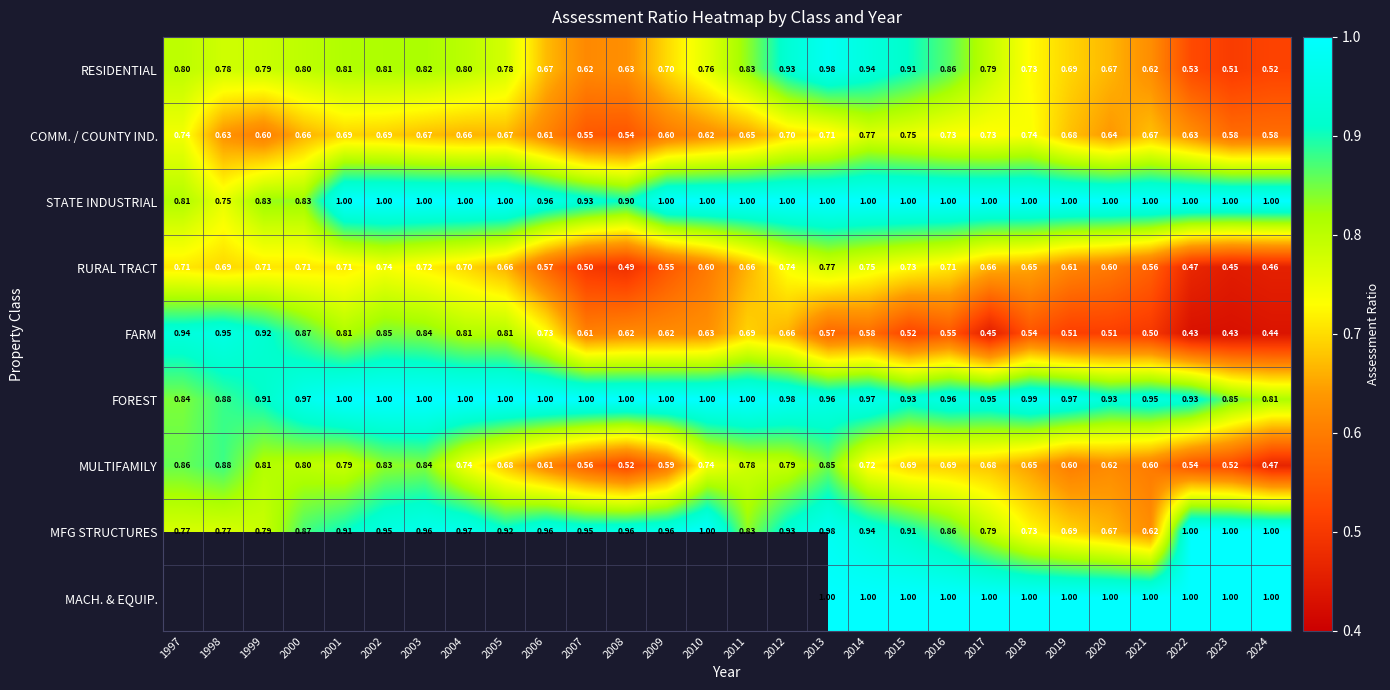

Is the value of FOREST at 2008 greater than the value of FARM at 2001?

Yes